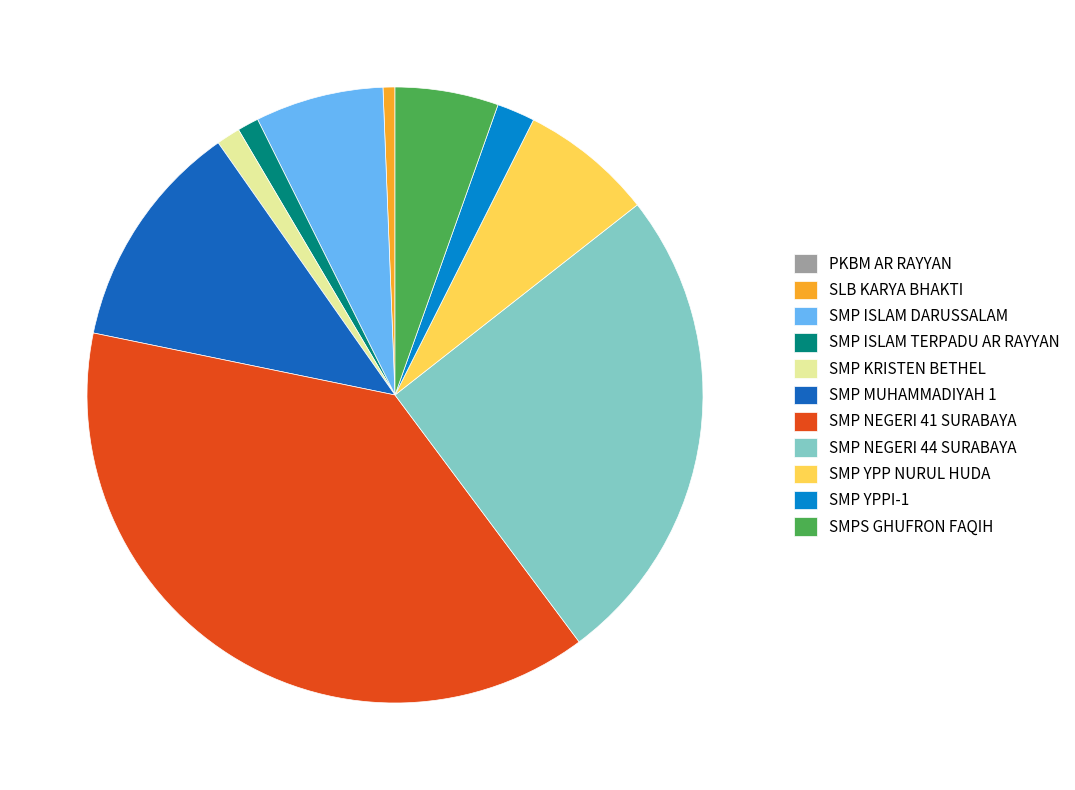

What is the ratio of the value at SMP ISLAM TERPADU AR RAYYAN to the value at SMP MUHAMMADIYAH 1?

0.1